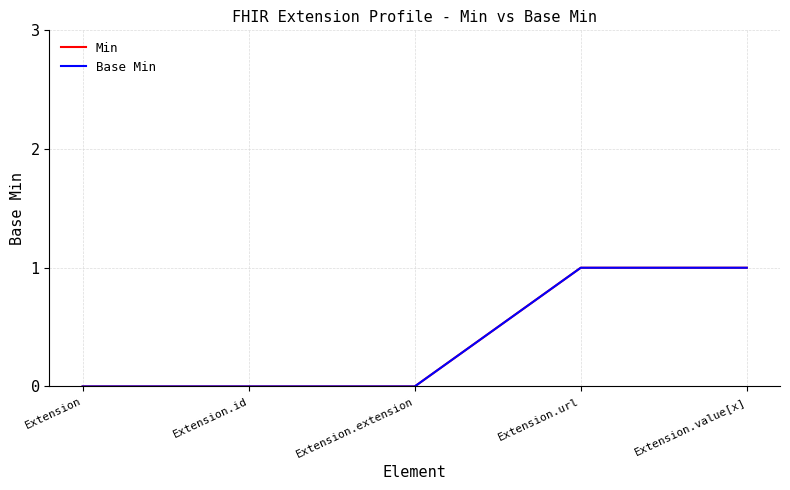

Reading left to right, list all the values displayed in this chart.

Min: Extension=0	Extension.id=0	Extension.extension=0	Extension.url=1	Extension.value[x]=1
Base Min: Extension=0	Extension.id=0	Extension.extension=0	Extension.url=1	Extension.value[x]=1